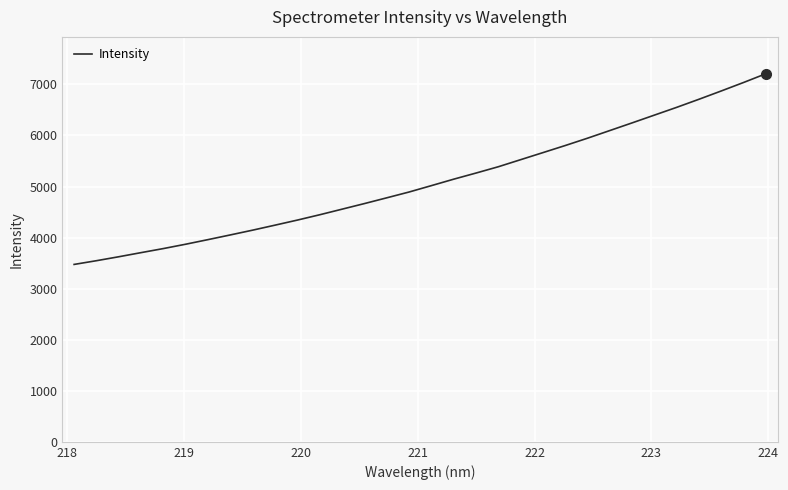

What is the difference between the maximum and minimum values?

3734.8